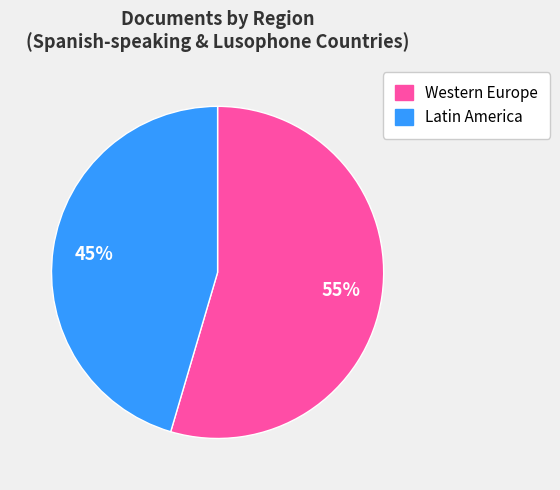

What is the largest slice in the pie chart?

Western Europe